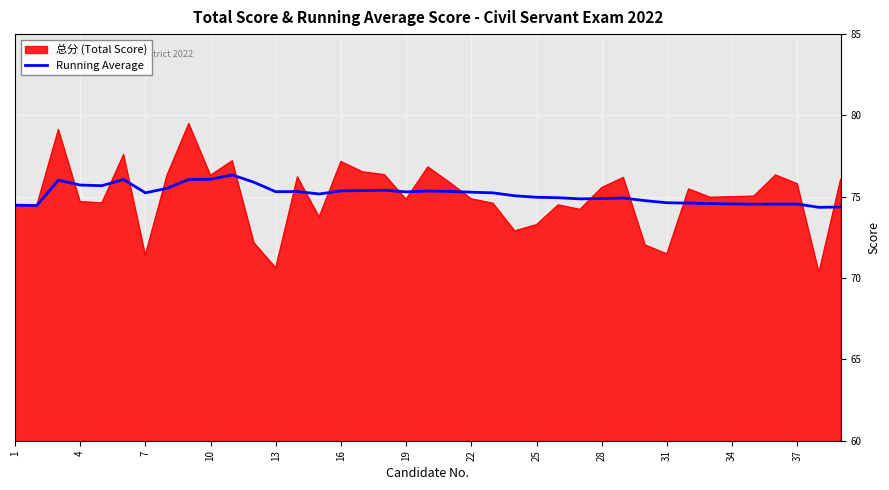

Does the chart have visible grid lines?

Yes